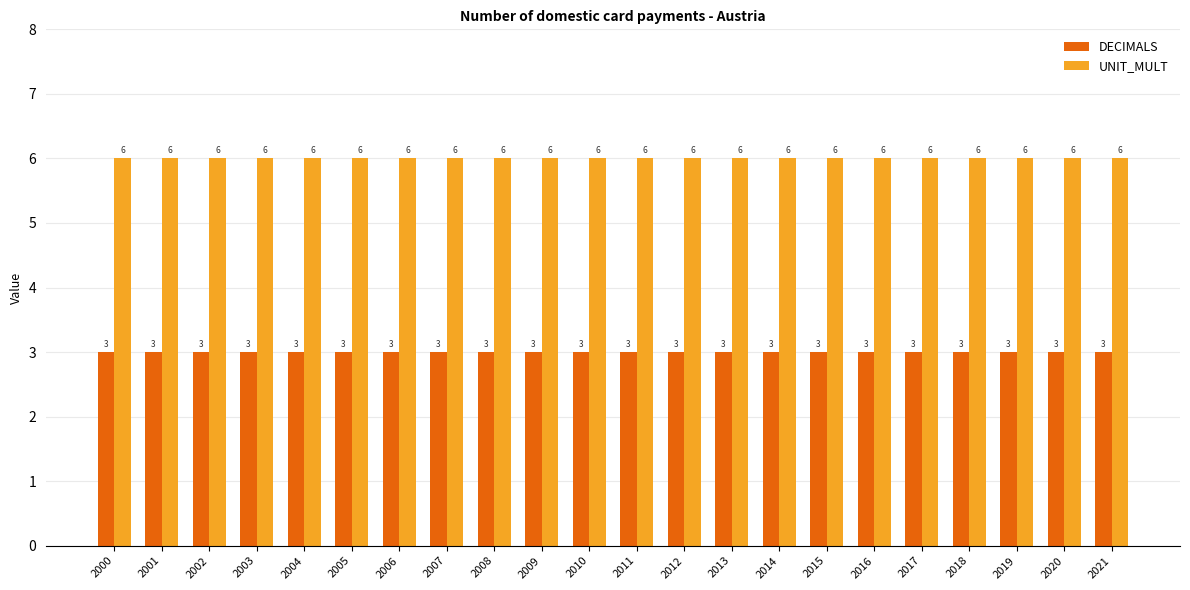

What are all the series names shown in the legend?

DECIMALS, UNIT_MULT